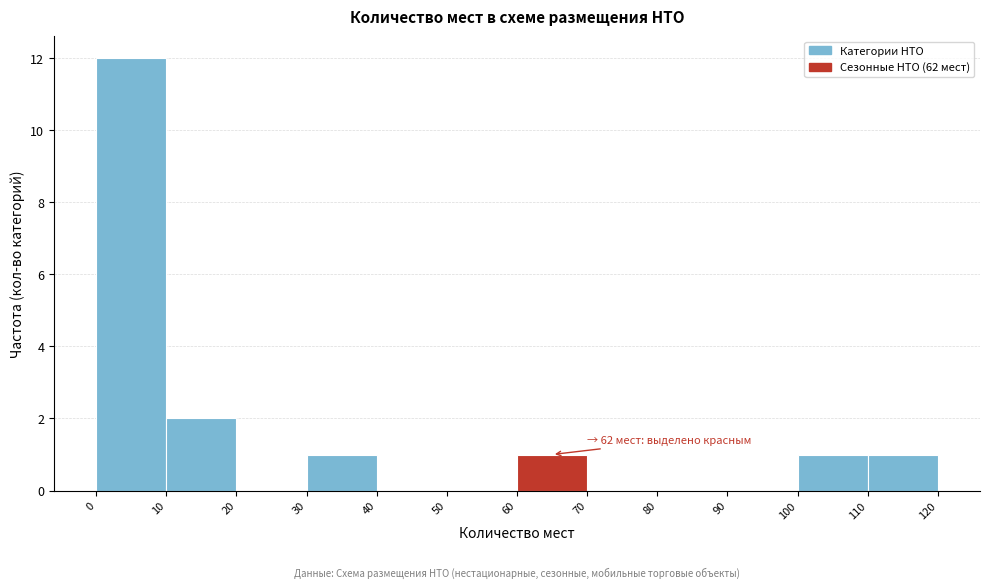

Over which range of the x-axis is the bar tallest?

0 to 10